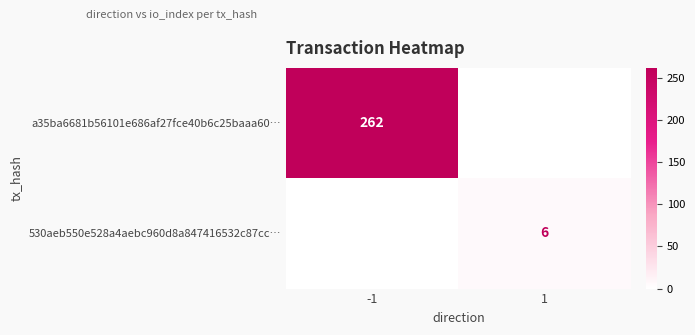

The value of 530aeb550e528a4aebc960d8a847416532c87cc… at 1 is 10. True or false?

False